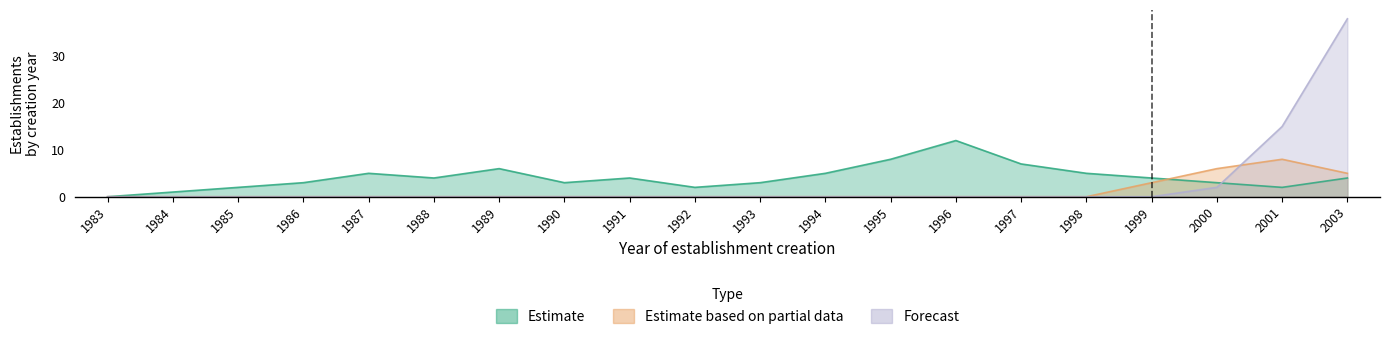

How many data points does each series have?

20